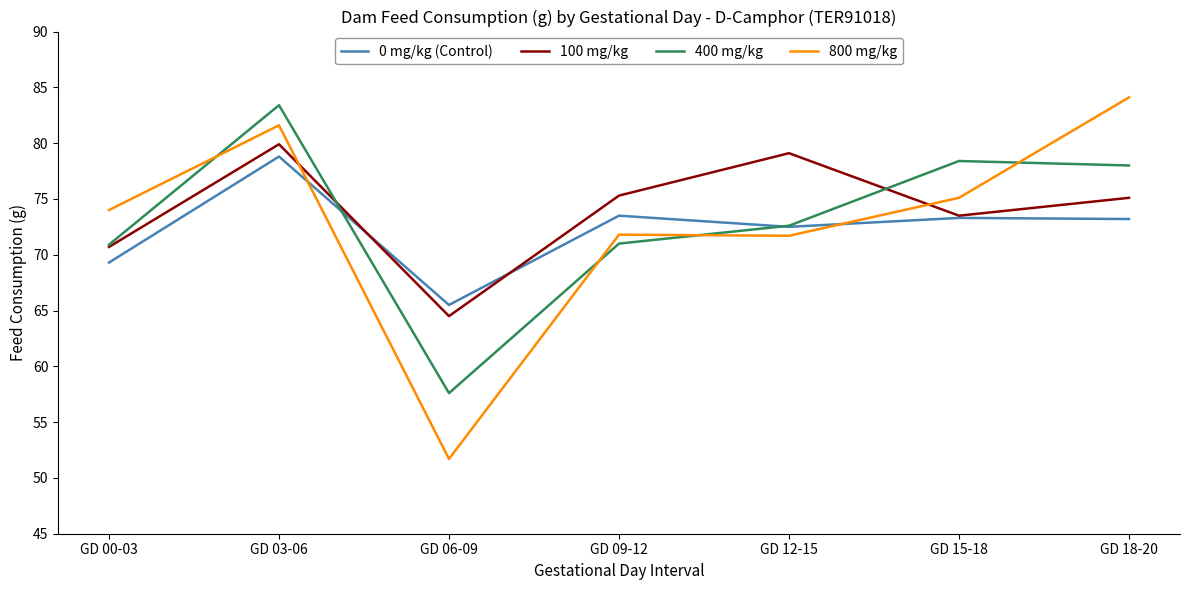

What position from the right is GD 00-03?

7